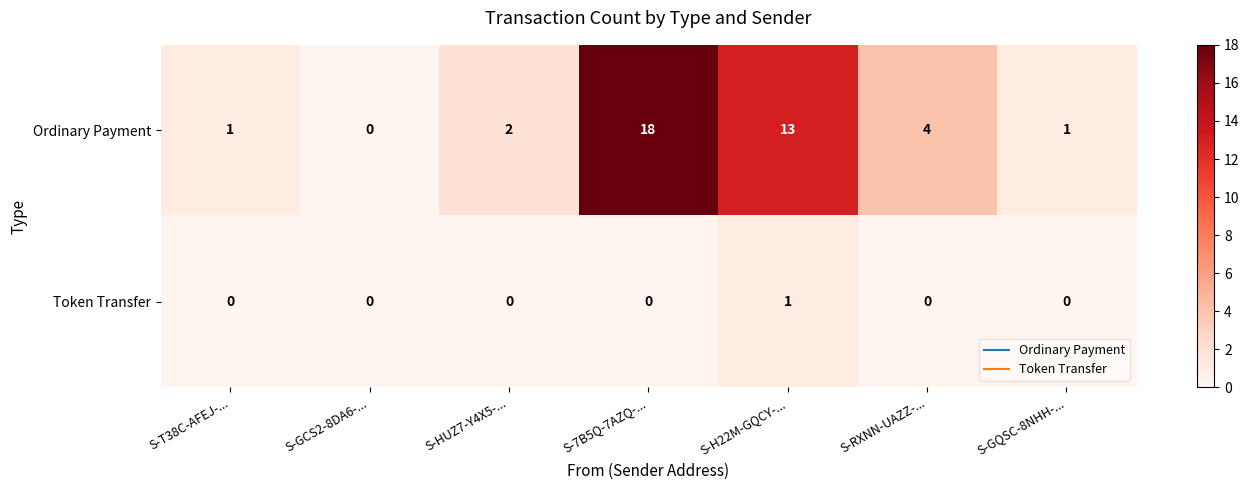

Count the Token Transfer values in the range 0 to 1.

7